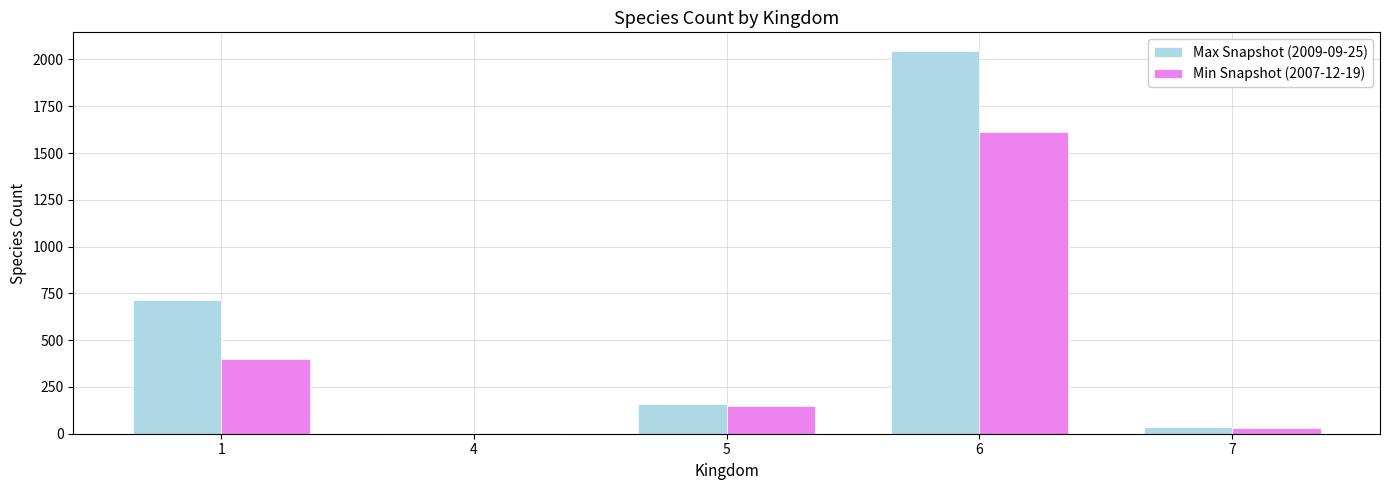

What is the maximum value shown in the chart?

2043